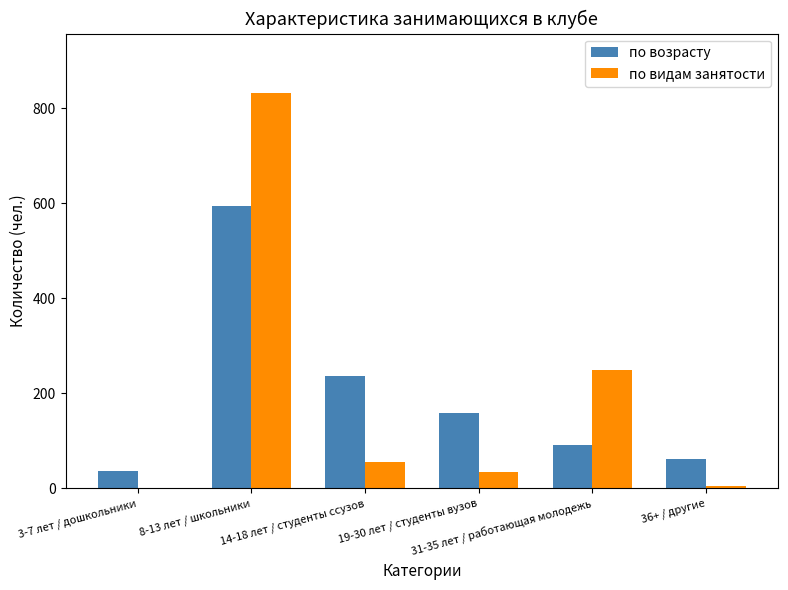

What is the average value of the по видам занятости series?

196